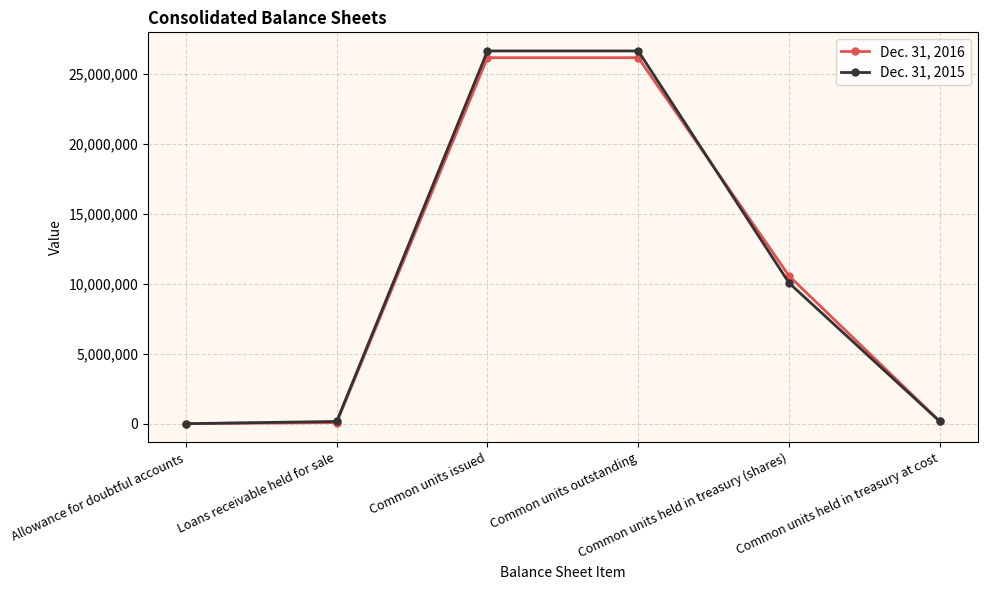

Where is Dec. 31, 2015 nearest to the value 13317317?

Common units held in treasury (shares)